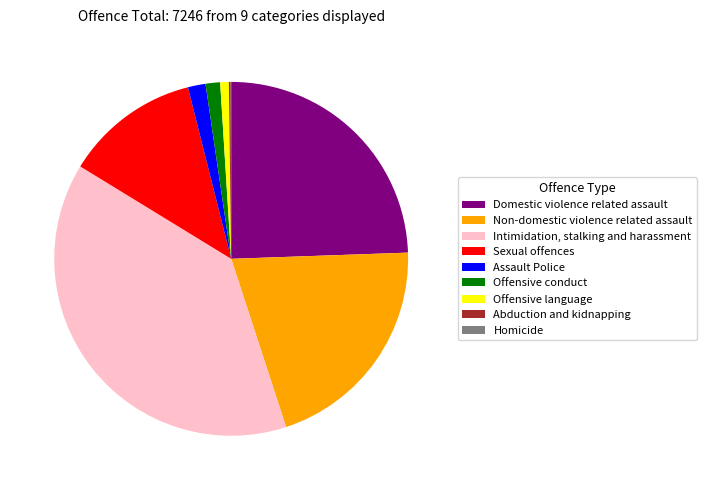

Combined, do Assault Police and Non-domestic violence related assault account for over 50%?

No